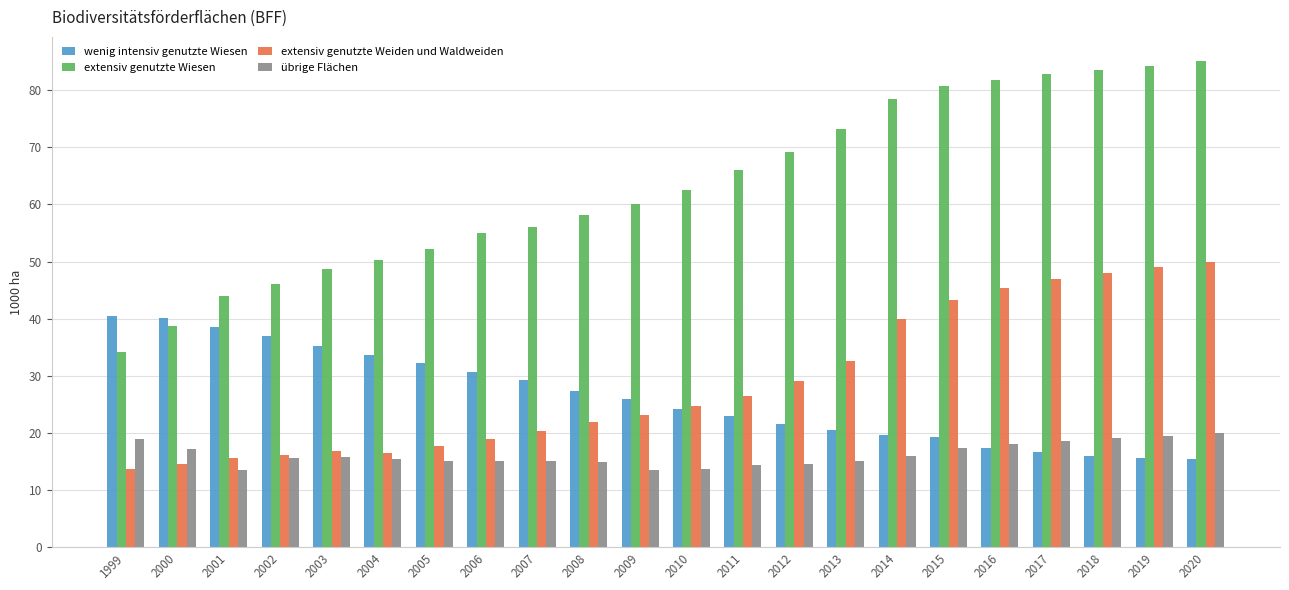

What is the value of the wenig intensiv genutzte Wiesen bar at the 11th from the left?

25.9